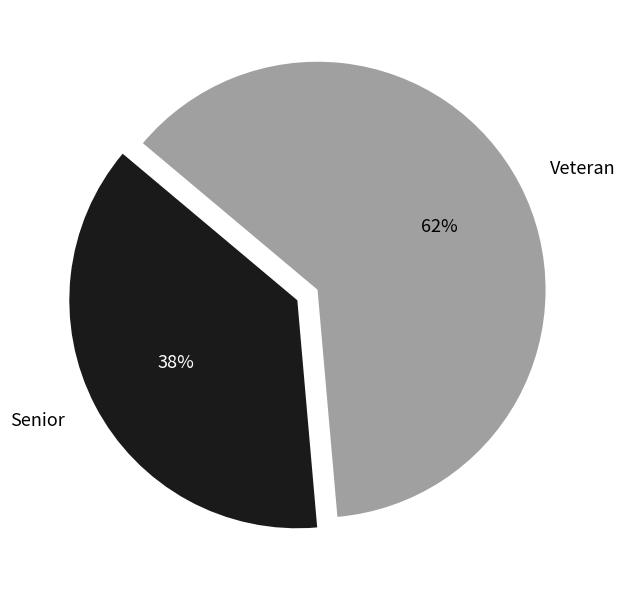

Which slice is the largest?

Veteran